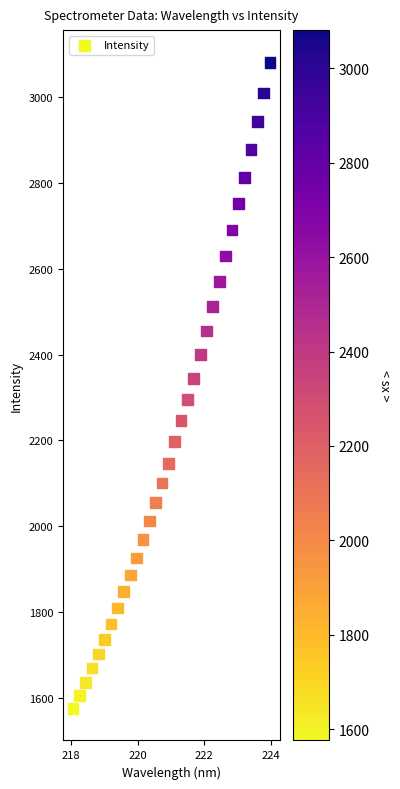

What is the range of Y values (max minus min)?

1505.1